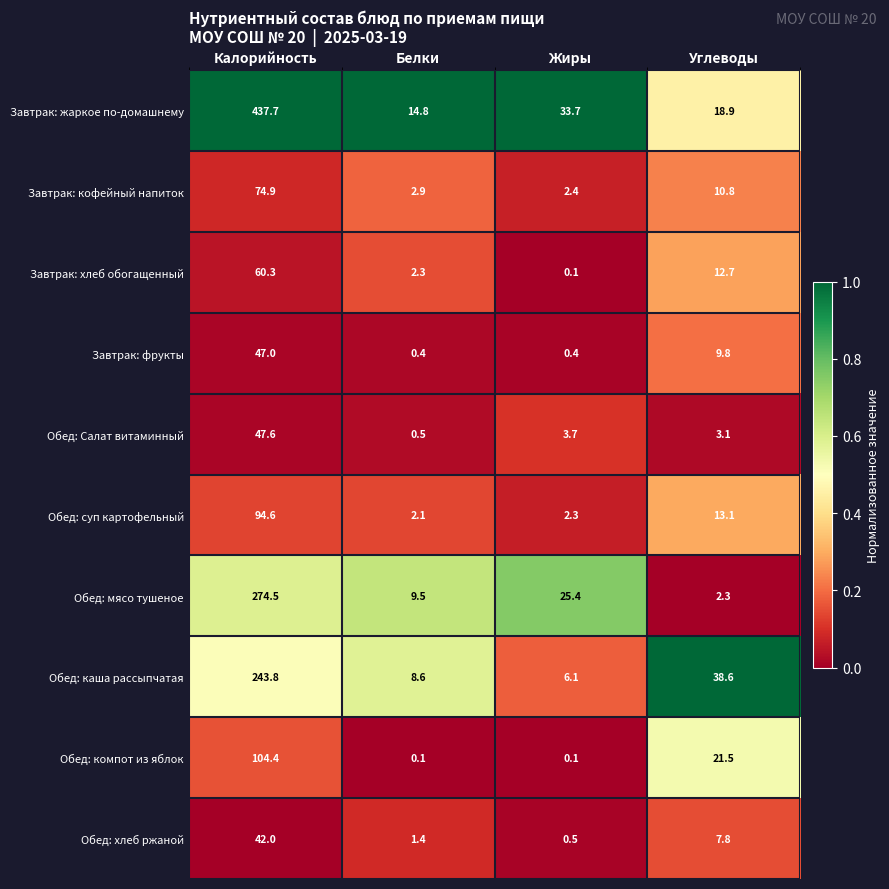

The Обед: каша рассыпчатая series shows 243.8 at Калорийность. True or false?

True